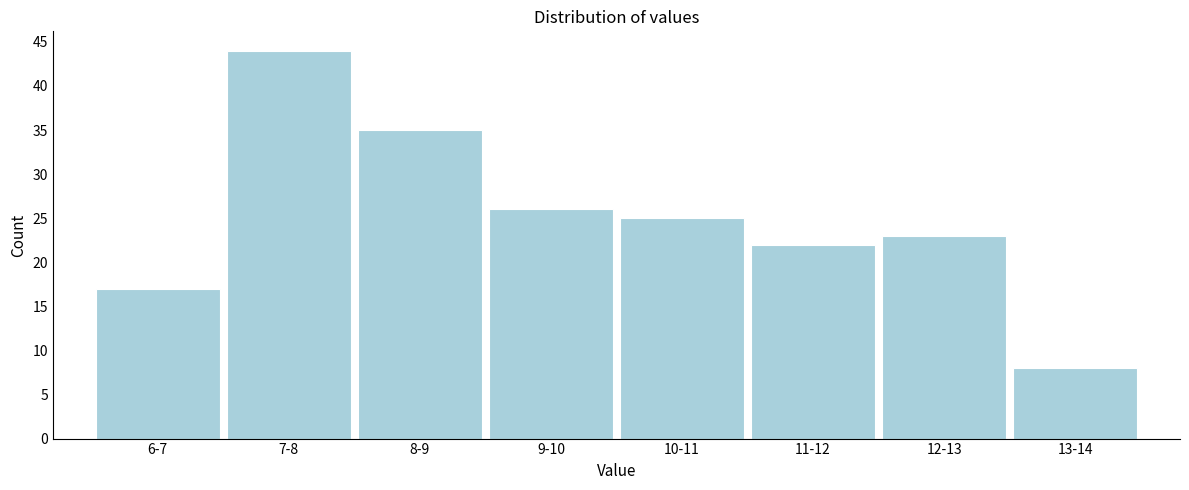

Reading left to right, transcribe all the data shown in this chart.

6-7=17	7-8=44	8-9=35	9-10=26	10-11=25	11-12=22	12-13=23	13-14=8